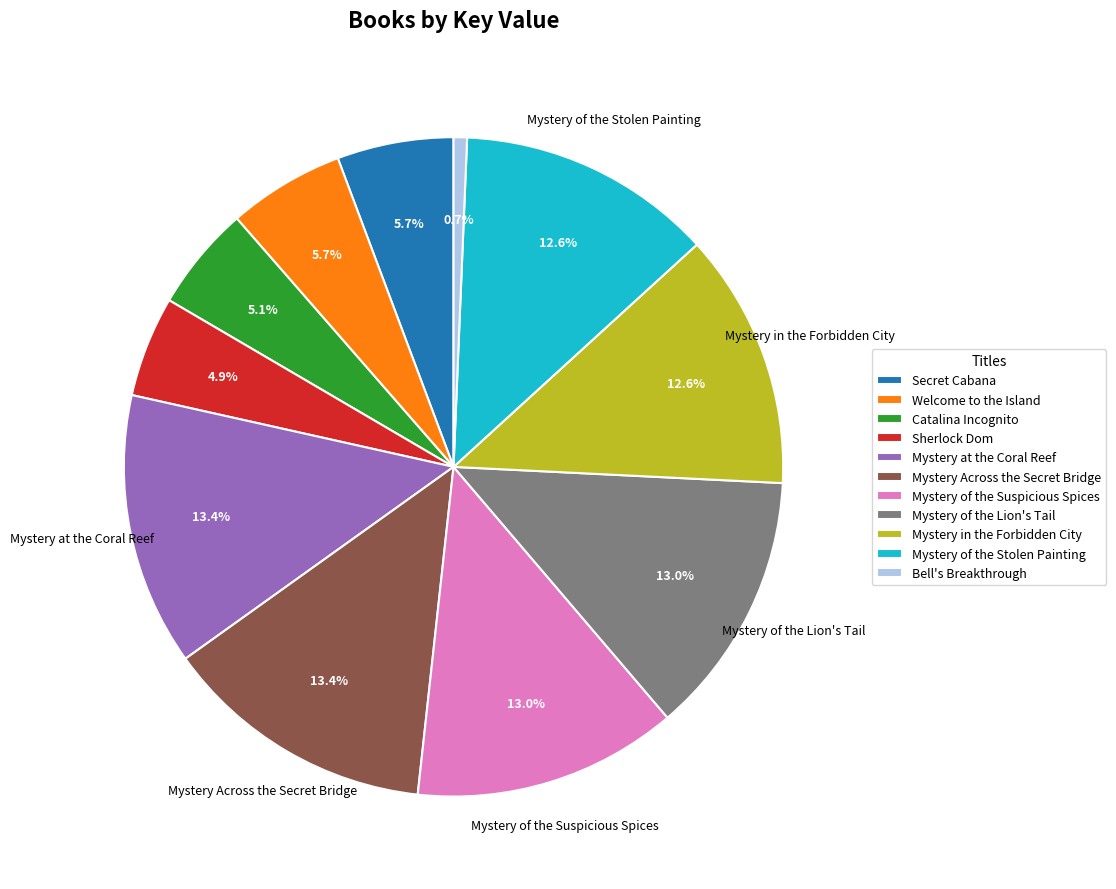

Between Mystery Across the Secret Bridge and Sherlock Dom, which is larger?

Mystery Across the Secret Bridge